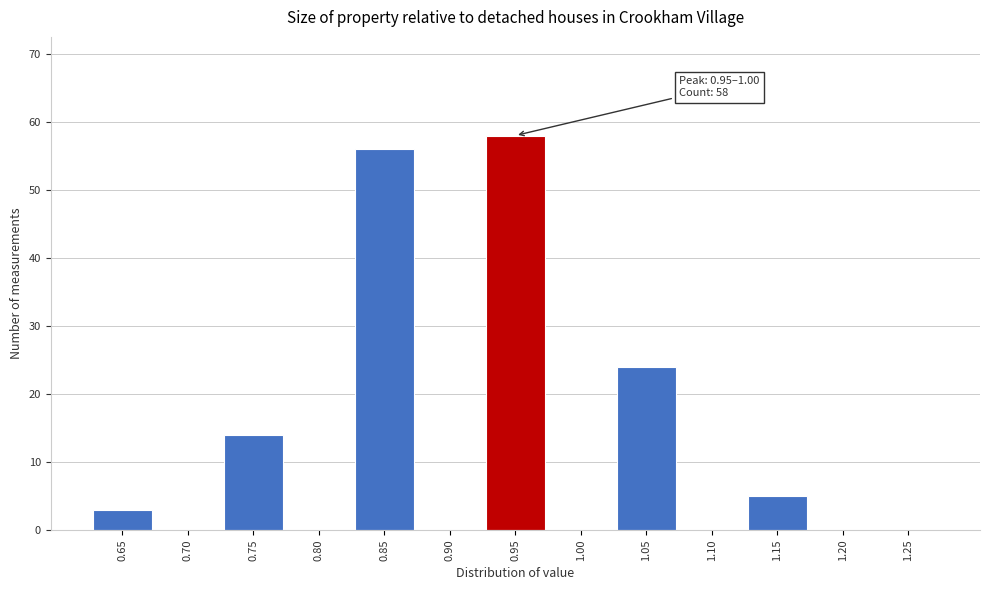

Reading left to right, list all the values displayed in this chart.

0.65=3	0.70=0	0.75=14	0.80=0	0.85=56	0.90=0	0.95=58	1.00=0	1.05=24	1.10=0	1.15=5	1.20=0	1.25=0